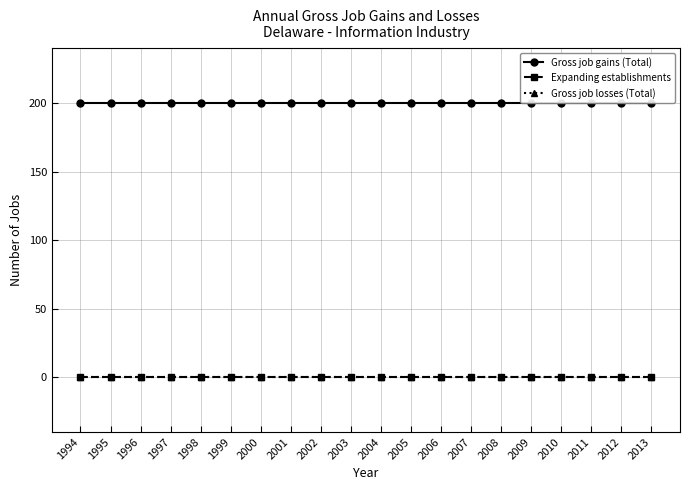

Is this an area chart (filled region under the line)?

No